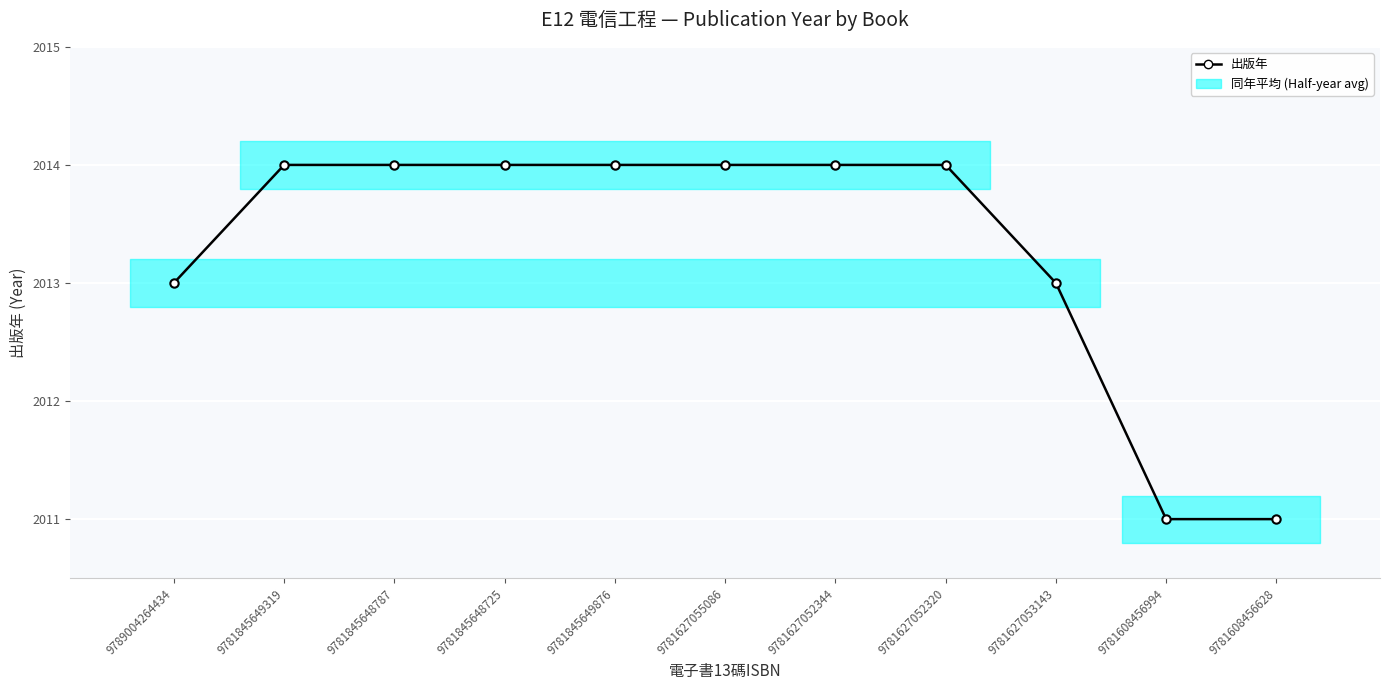

At 9781845648787, list the series in order from smallest to largest.

出版年, 冊數